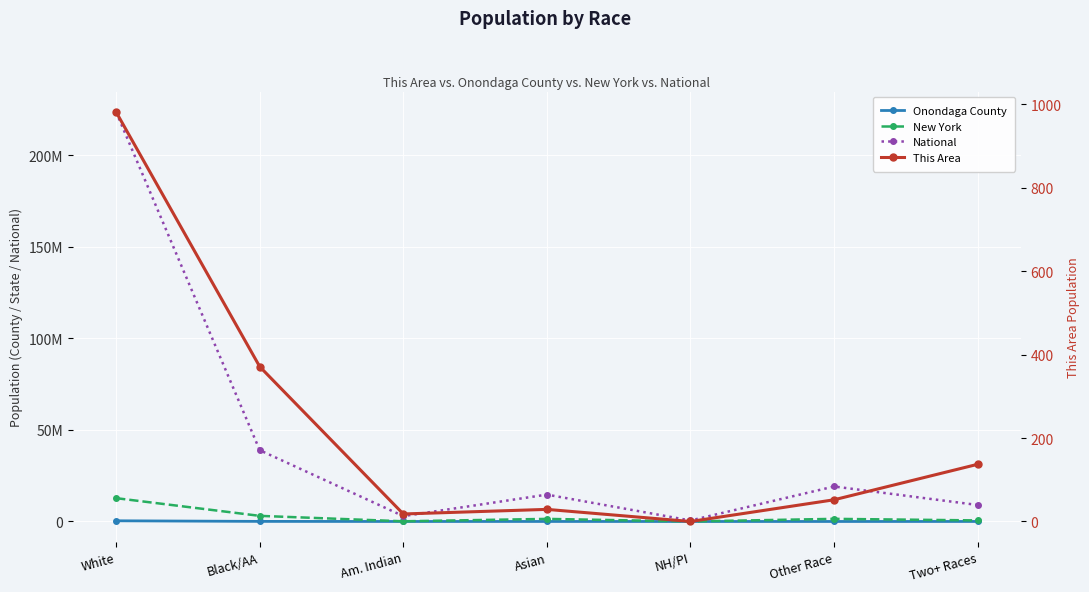

What is the label of the 3rd point from the left?

Am. Indian